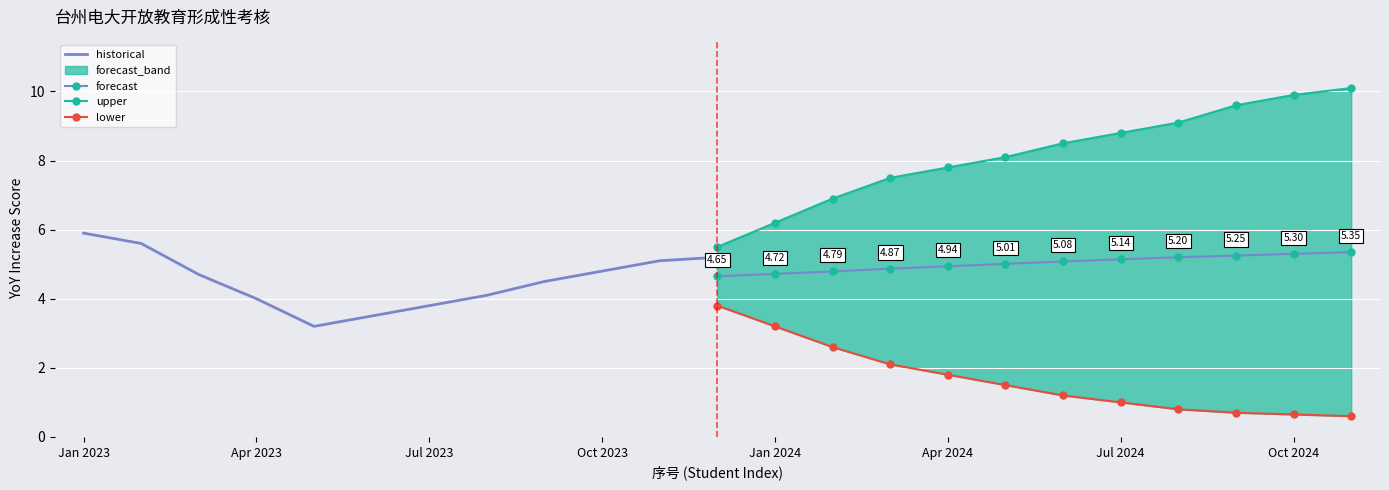

True or false: upper and lower cross at least once.

False